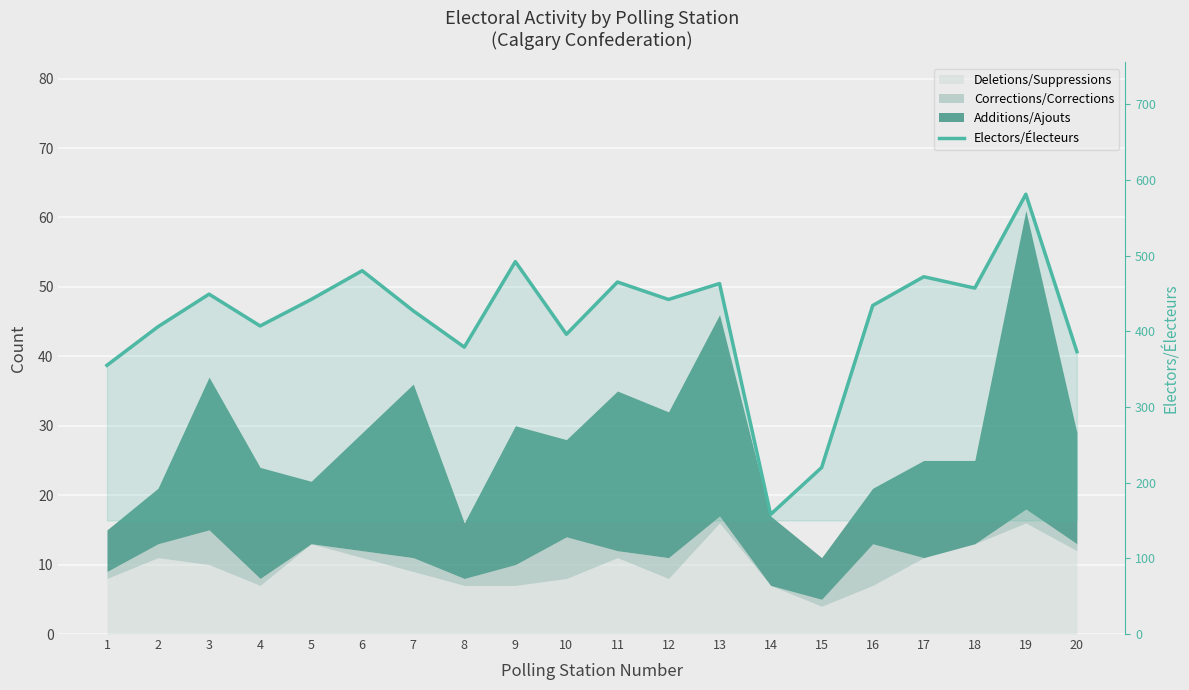

Read the value at 11, to the nearest 5.

465